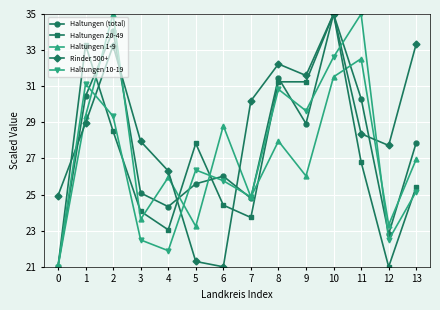

True or false: Haltungen (total) has more than 1 interior local peaks.

True